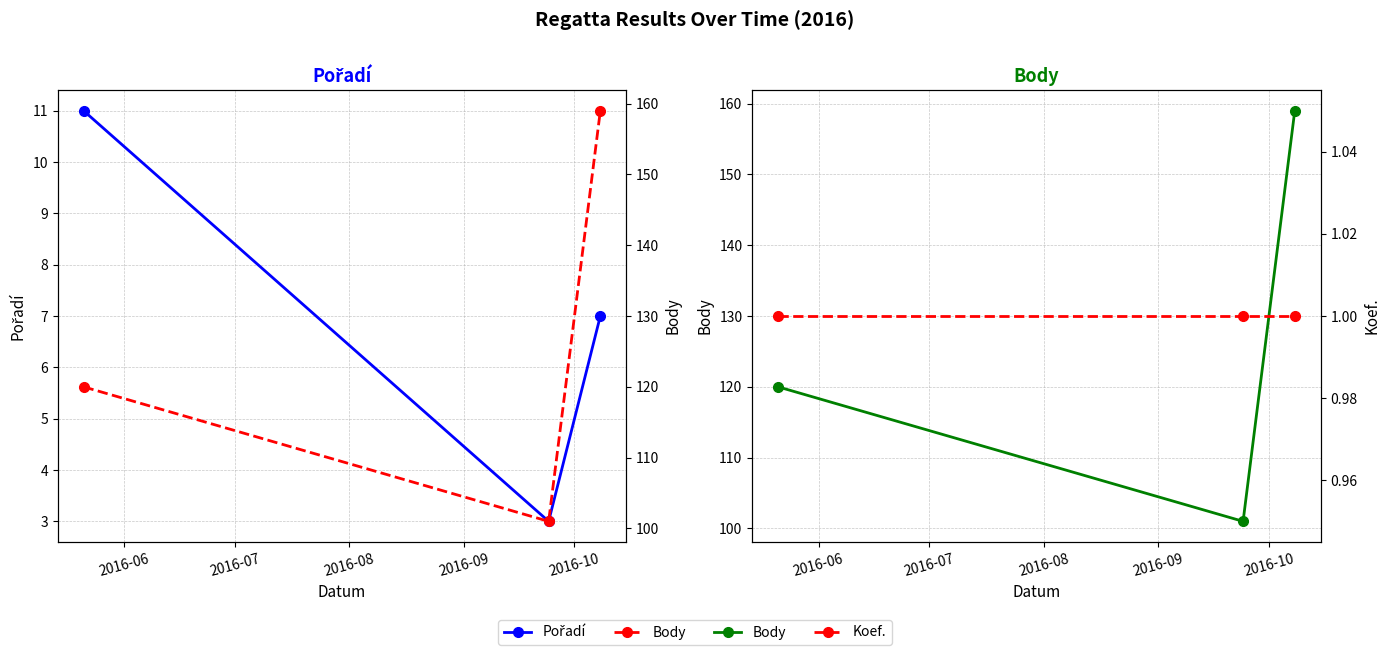

What is the value of the Body point at the 2nd from the left?

101